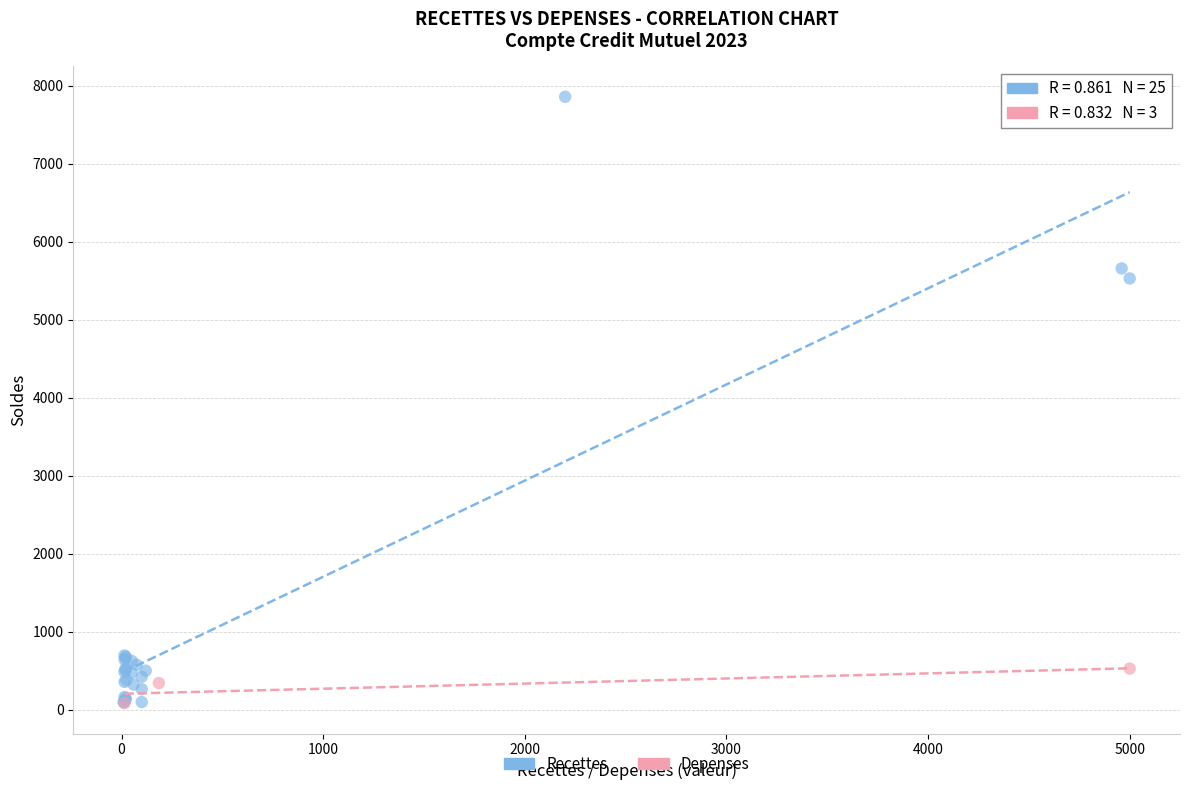

Which series reaches the maximum Y coordinate?

Recettes